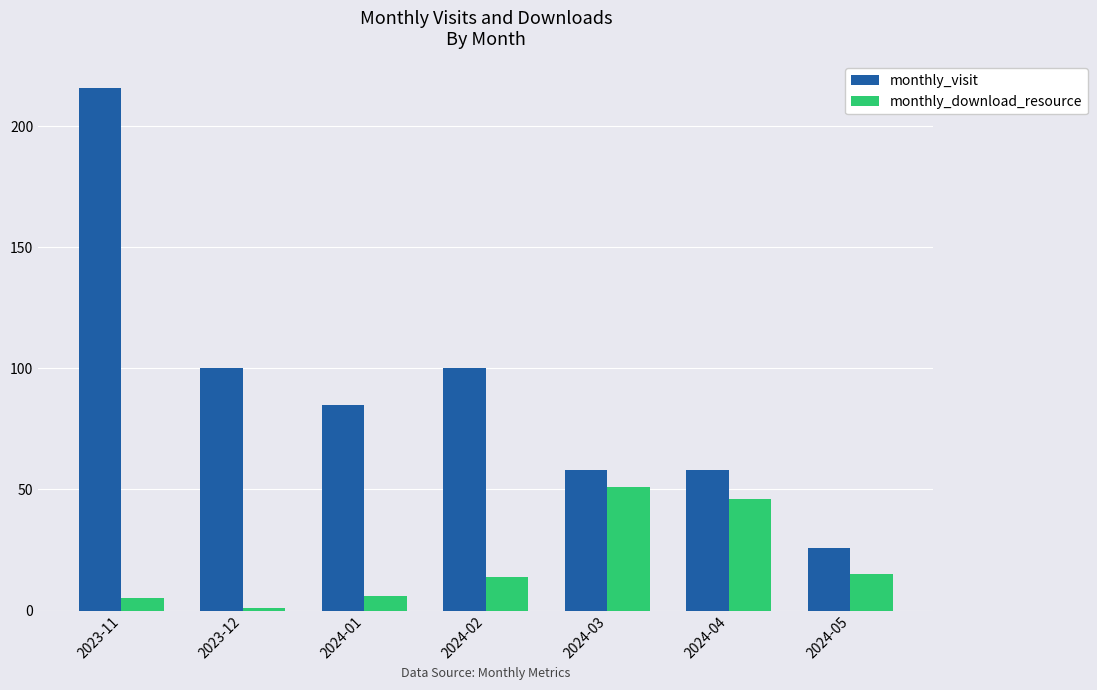

Reading left to right, extract all data points from this chart.

monthly_visit: 2023-11=216	2023-12=100	2024-01=85	2024-02=100	2024-03=58	2024-04=58	2024-05=26
monthly_download_resource: 2023-11=5	2023-12=1	2024-01=6	2024-02=14	2024-03=51	2024-04=46	2024-05=15